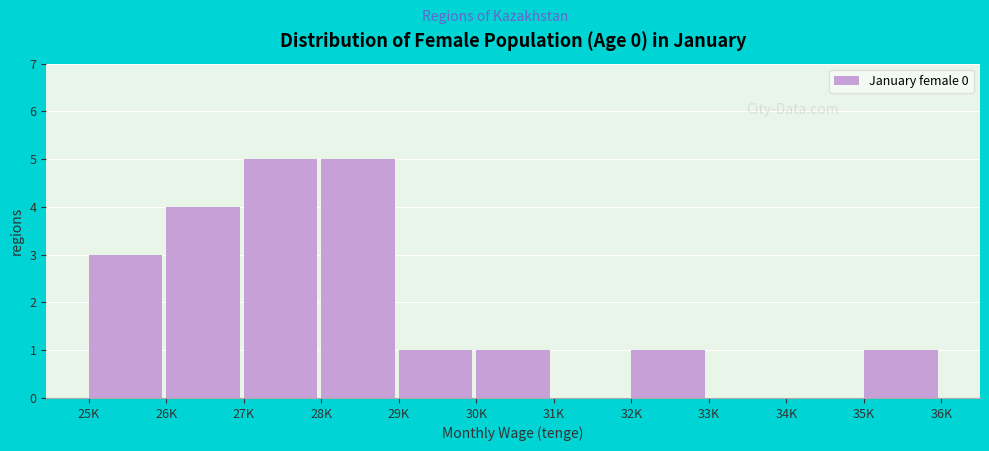

Reading left to right, list all the values displayed in this chart.

25K=3	26K=4	27K=5	28K=5	29K=1	30K=1	31K=0	32K=1	33K=0	34K=0	35K=1